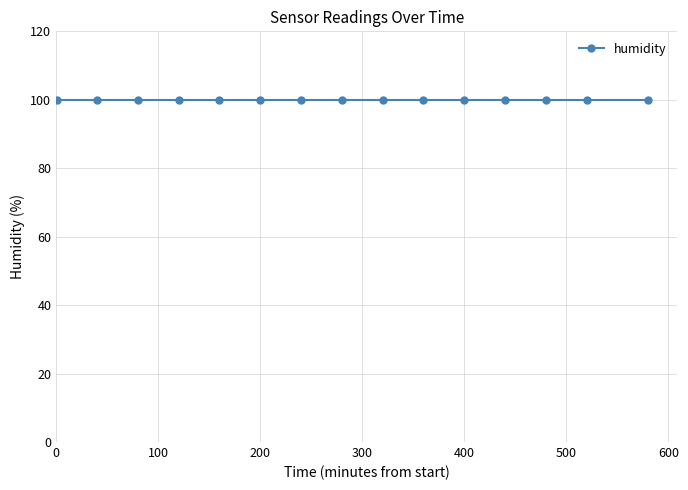

True or false: humidity has more than 1 points higher than both neighbors.

False